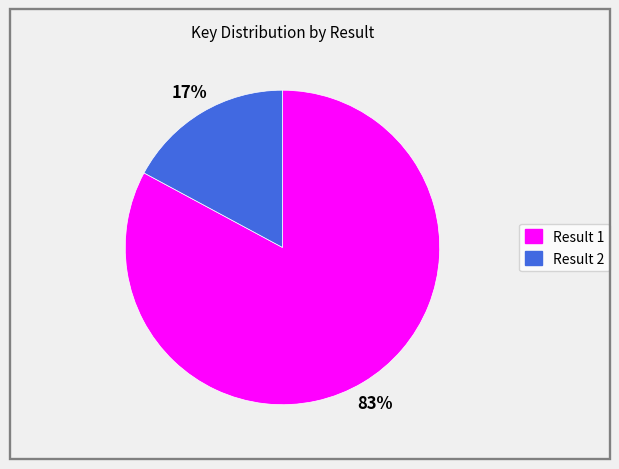

To the nearest percent, what is the difference between the largest and smallest slice percentages?

66%